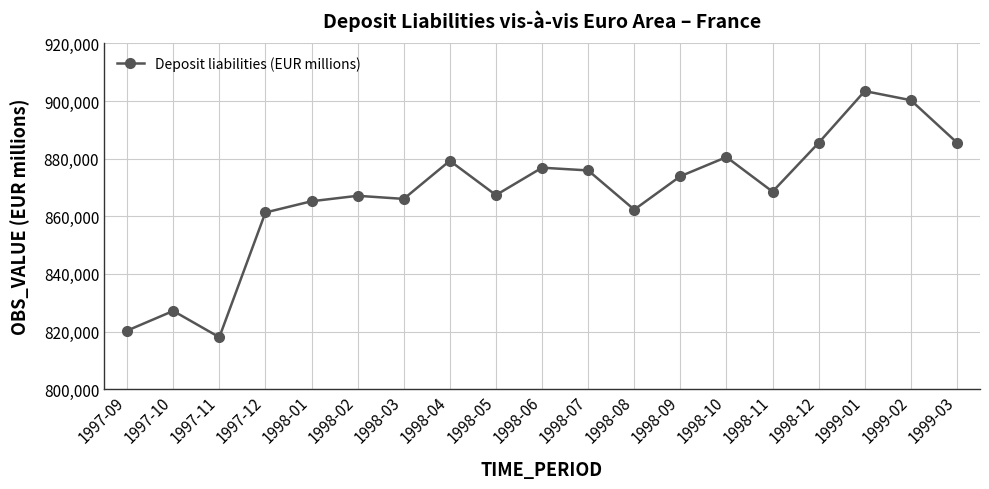

Which label corresponds to the smallest value in the chart?

1997-11